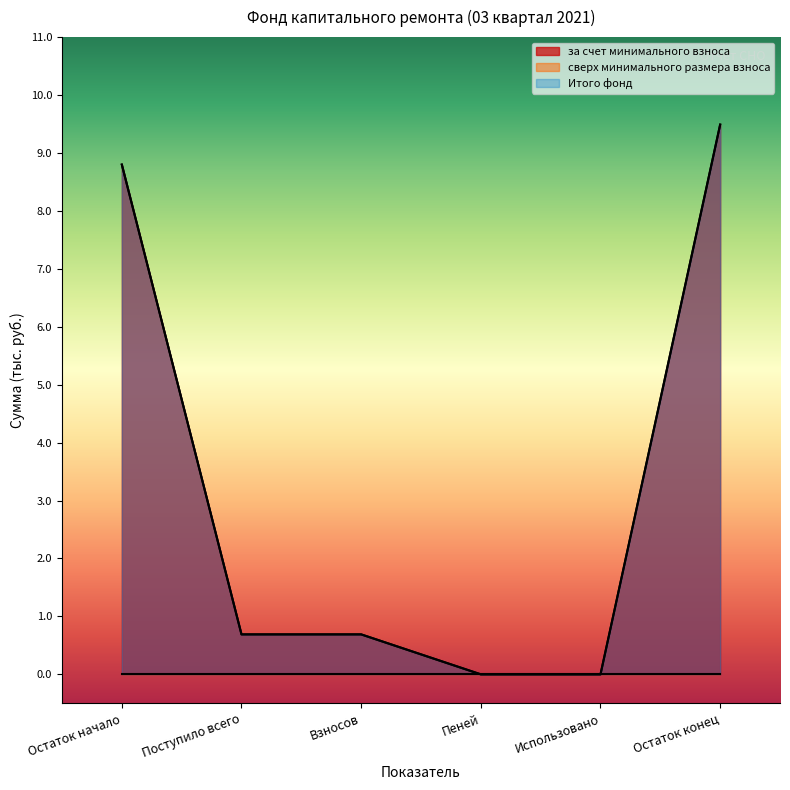

Does the chart display data point markers on the line(s)?

No